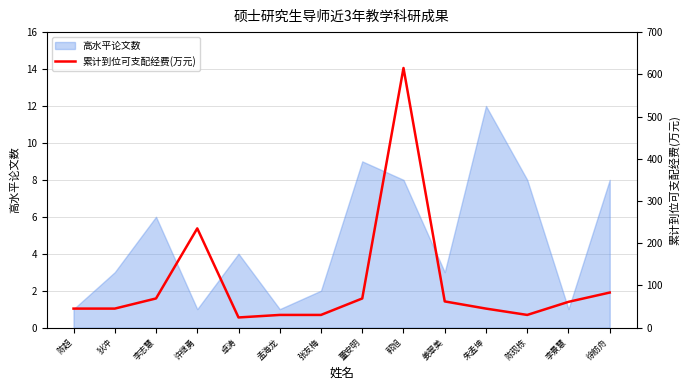

How many points are lower than both their immediate neighbors (excluding endpoints)?

2